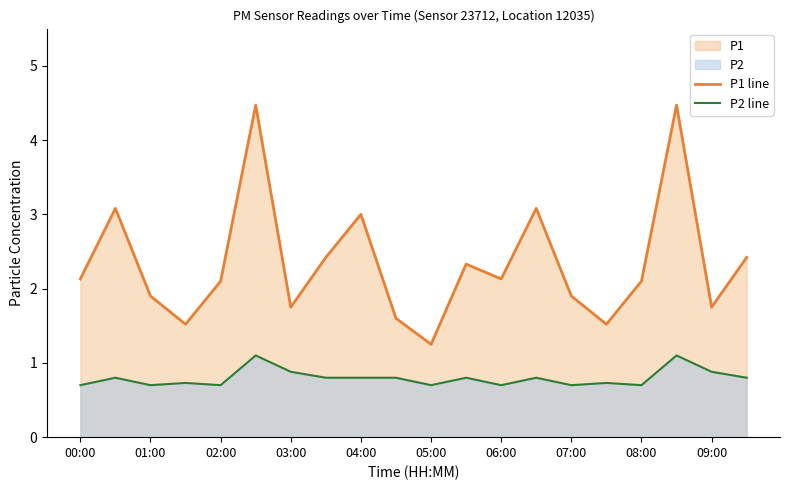

Which series has the largest range (max minus min)?

P1 line